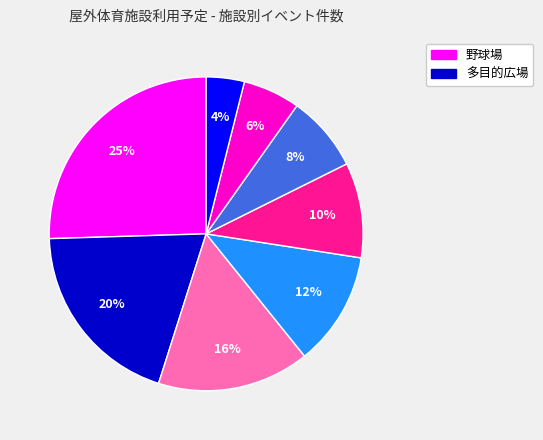

To the nearest percent, what is the average slice percentage?

12%